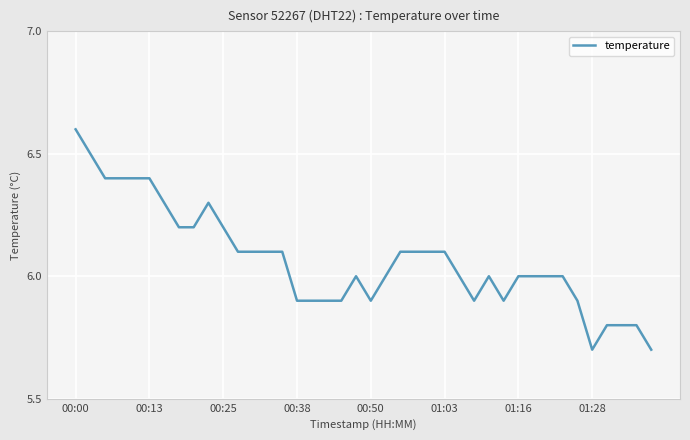

What is the difference between the maximum and minimum values?

0.9